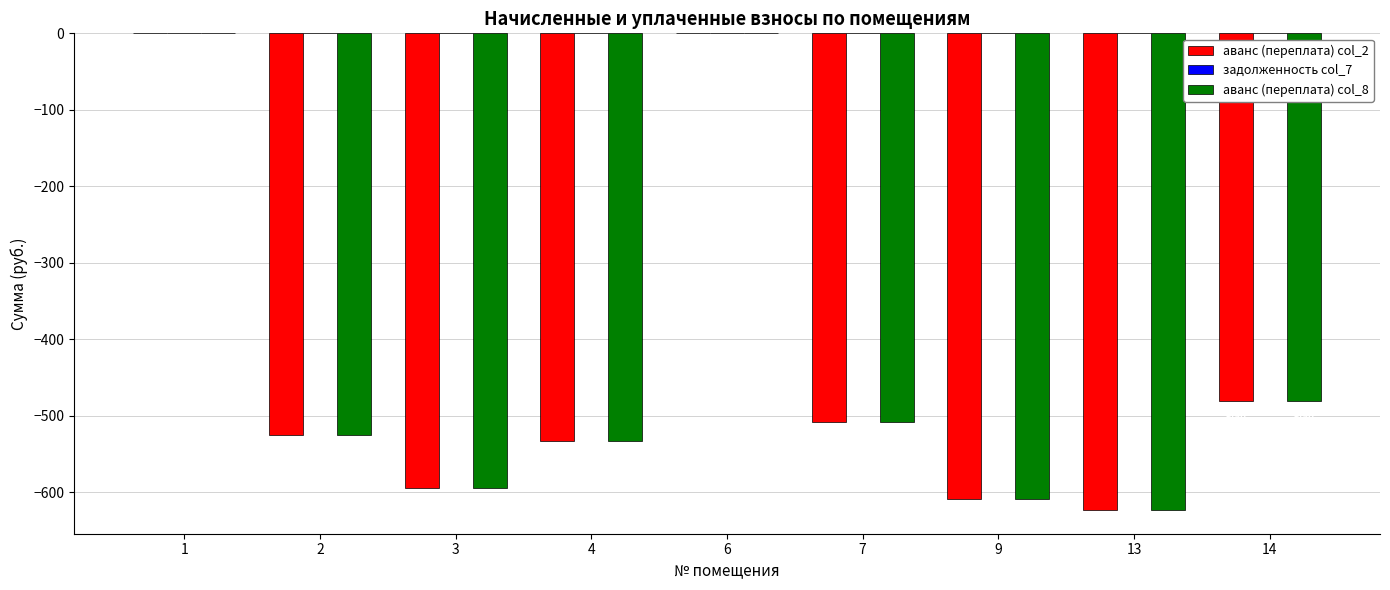

What is the sum of the аванс (переплата) col_8 values at 1 and 7?

-508